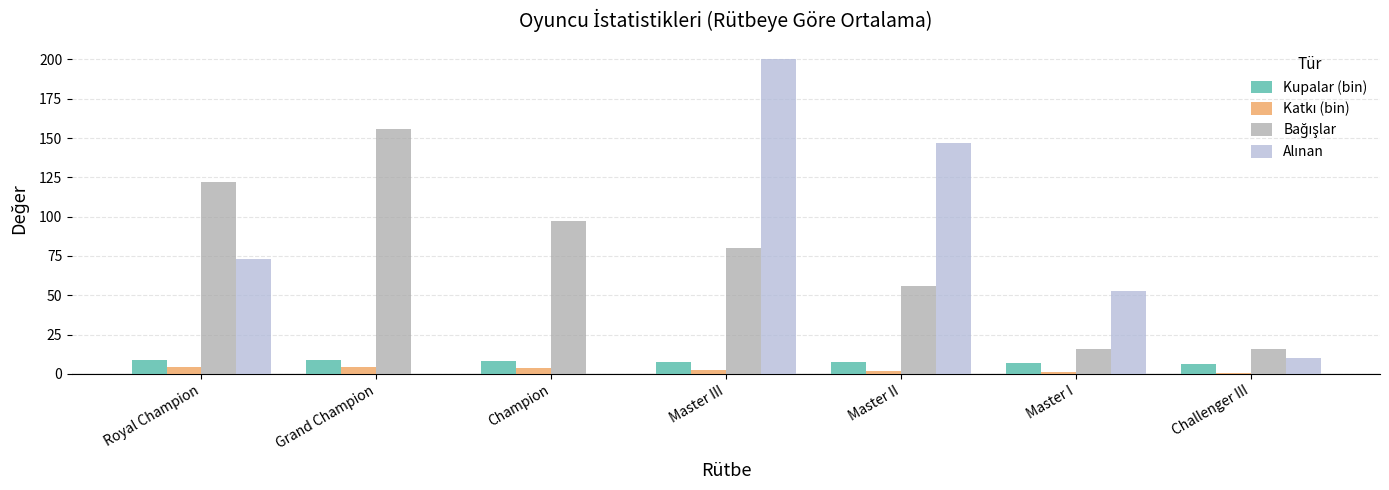

At which category is the sum across all series the highest?

Master III